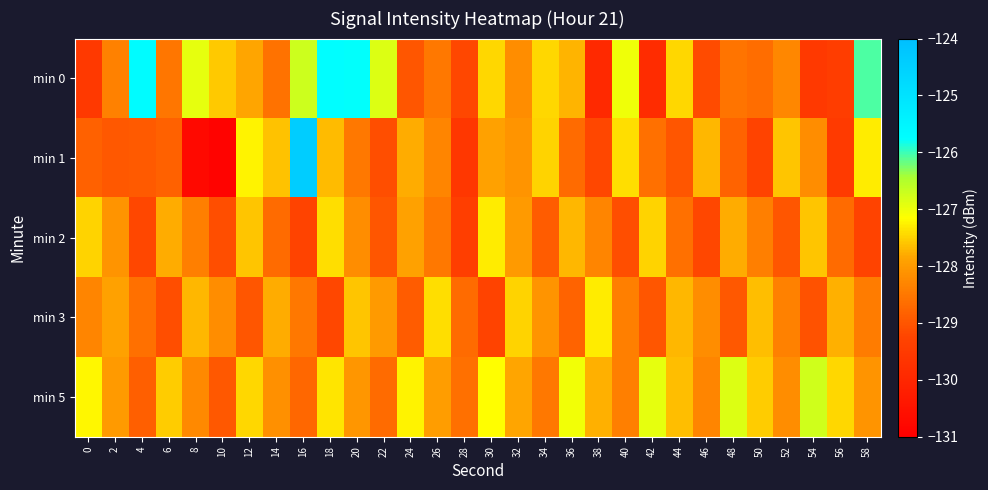

At how many categories does at least one series exceed -128?

29